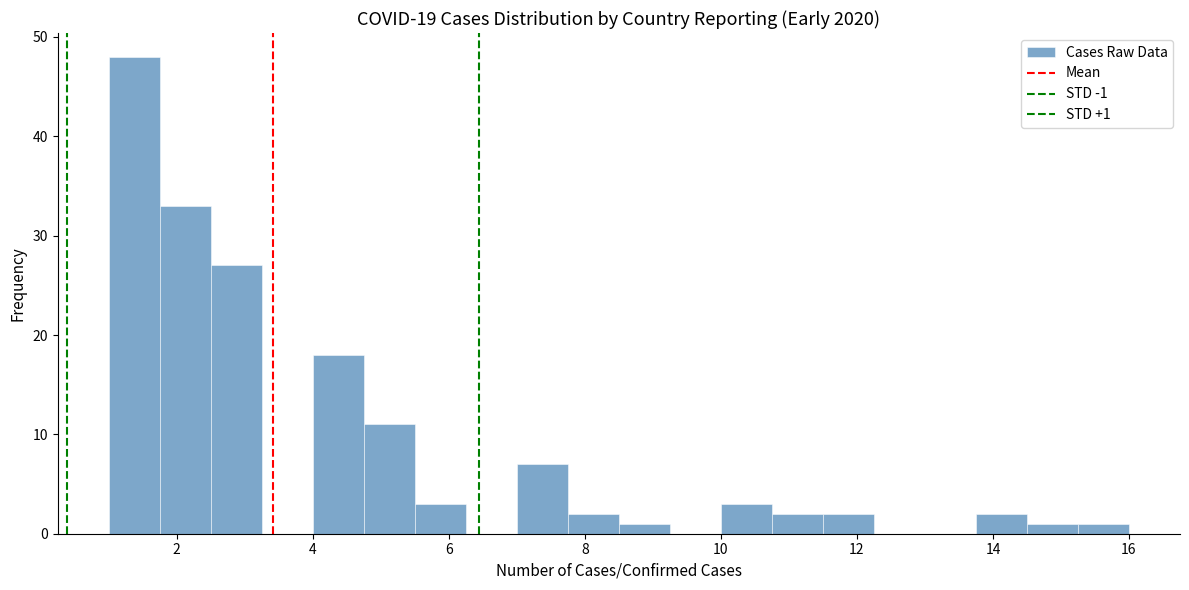

Read against the x-axis, roughly where is the centre of the tallest bar?

1.4